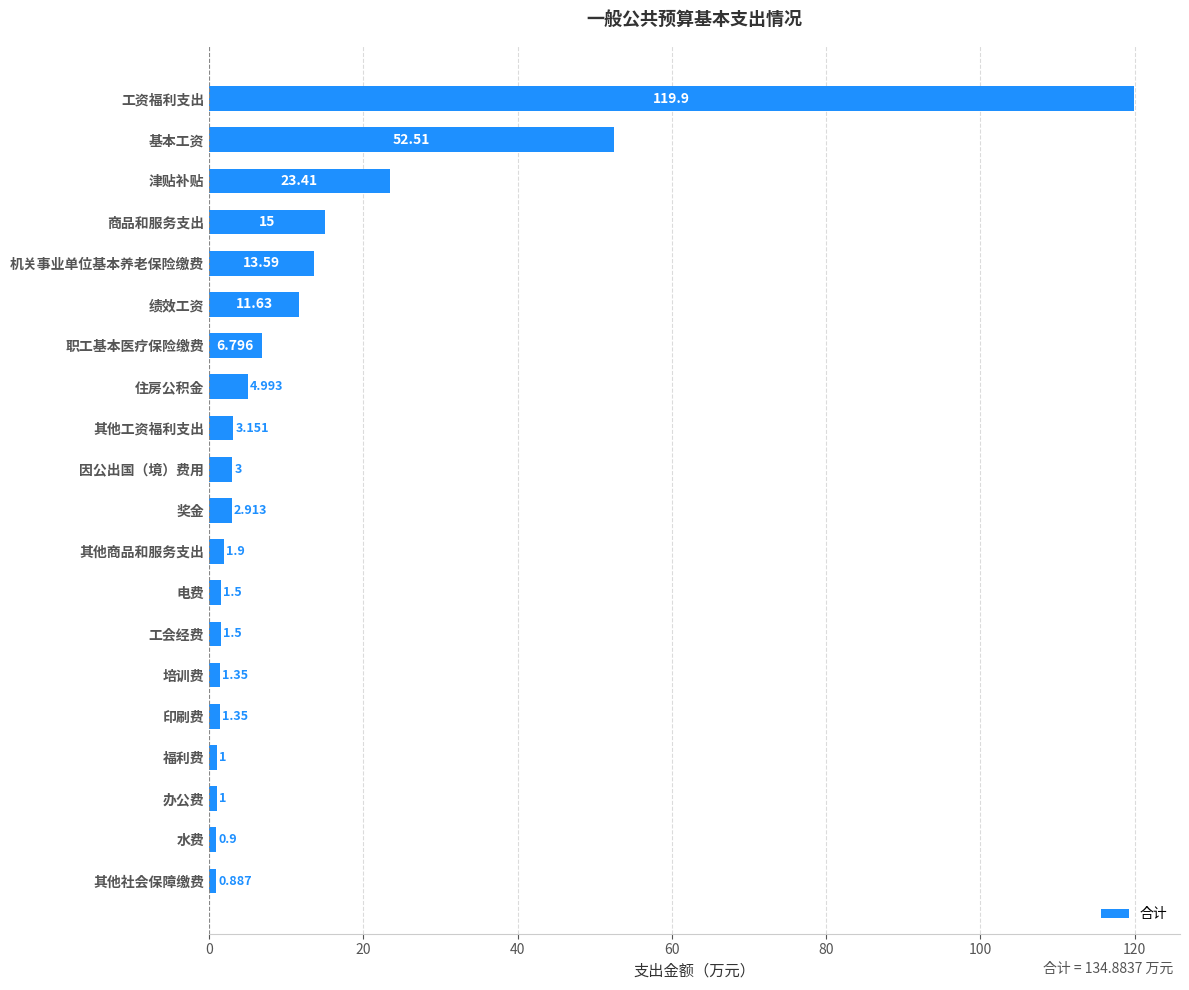

What is the label of the 20th bar from the top?

其他社会保障缴费